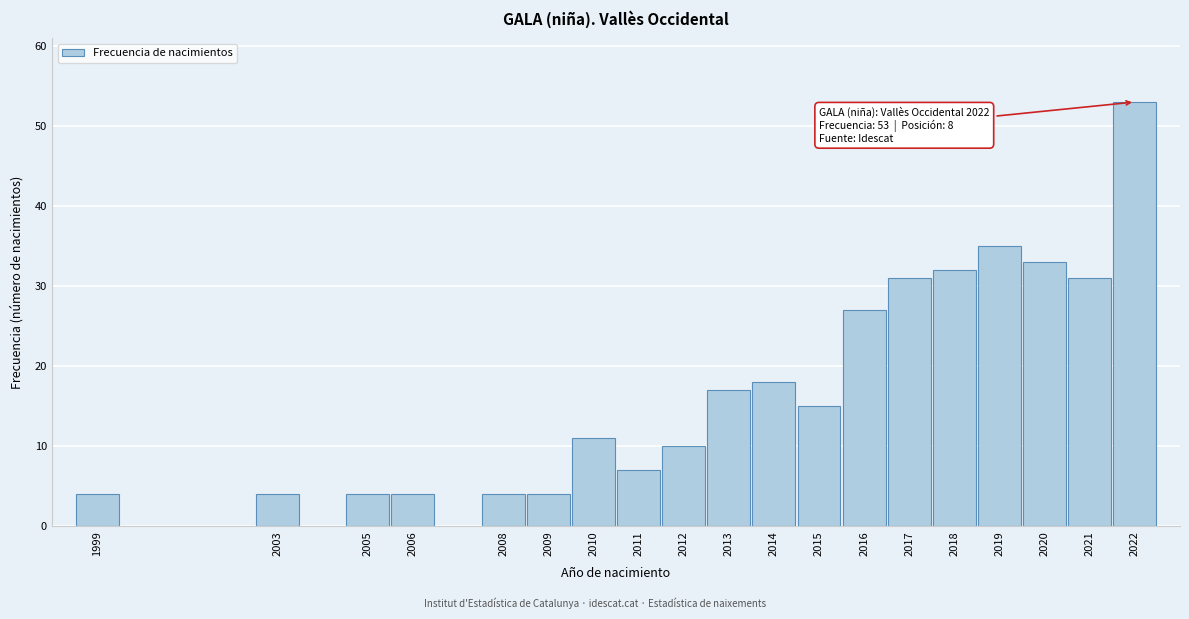

Reading right to left, transcribe all the data shown in this chart.

2022=53	2021=31	2020=33	2019=35	2018=32	2017=31	2016=27	2015=15	2014=18	2013=17	2012=10	2011=7	2010=11	2009=4	2008=4	2006=4	2005=4	2003=4	1999=4